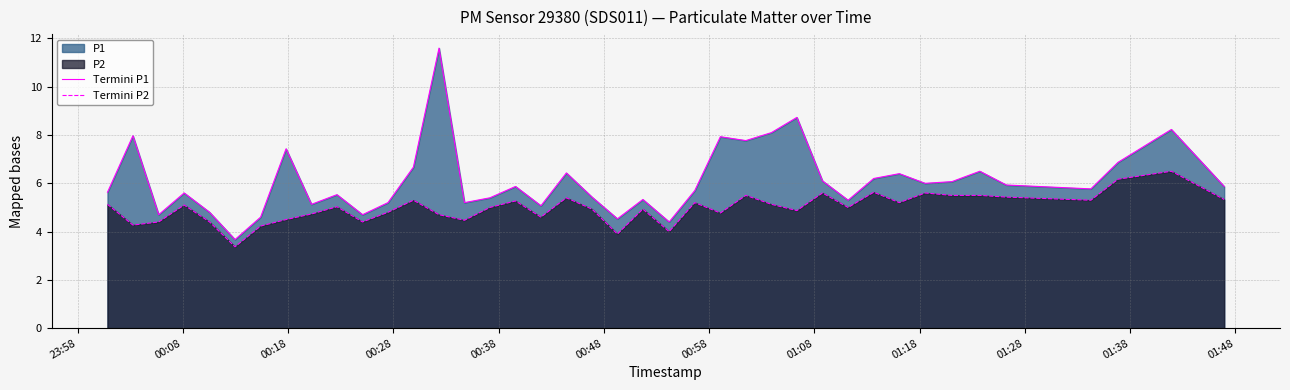

What is the minimum value for Termini P1?

3.7